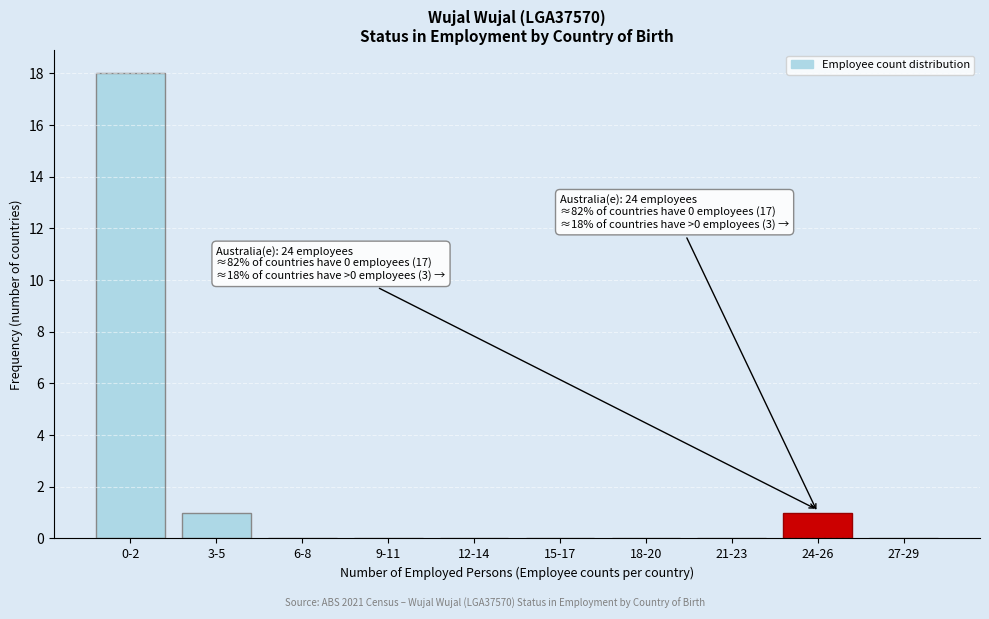

Reading right to left, transcribe all the data shown in this chart.

27-29=0	24-26=1	21-23=0	18-20=0	15-17=0	12-14=0	9-11=0	6-8=0	3-5=1	0-2=18